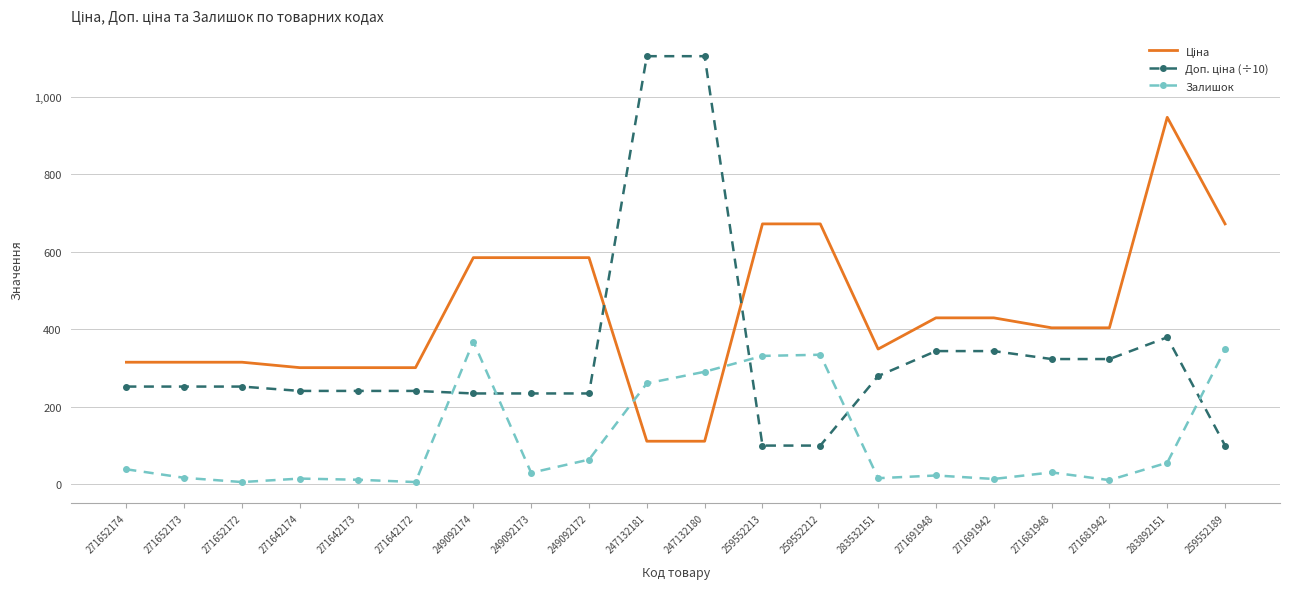

What is the difference between the maximum and minimum values in the Залишок series?

363.0